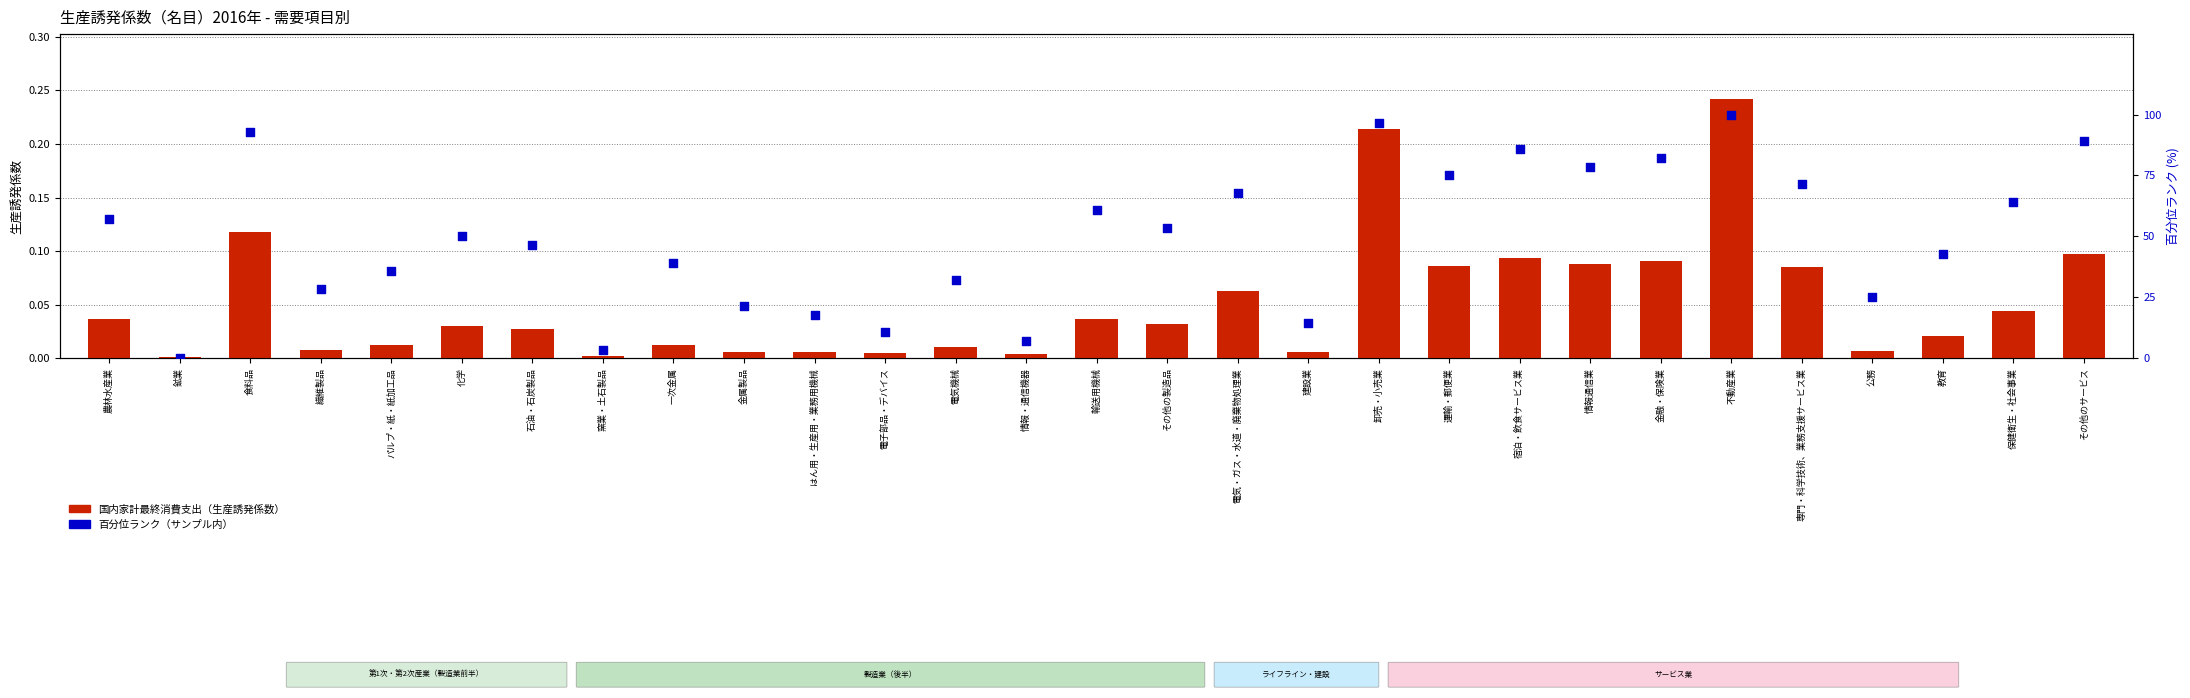

What are all the series names shown in the legend?

国内家計最終消費支出, 百分位ランク